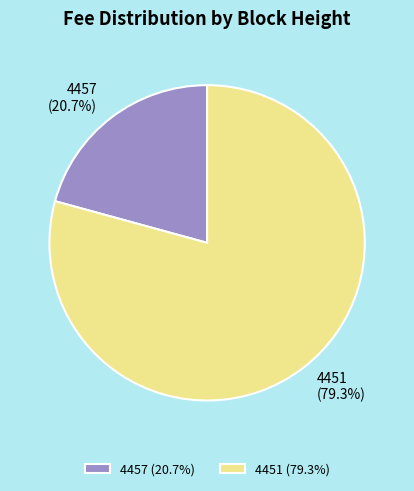

What is the largest slice in the pie chart?

4451